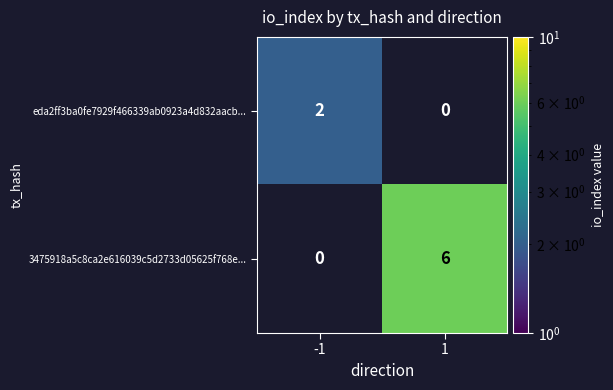

Which series changed the most between -1 and 1?

3475918a5c8ca2e616039c5d2733d05625f768e...